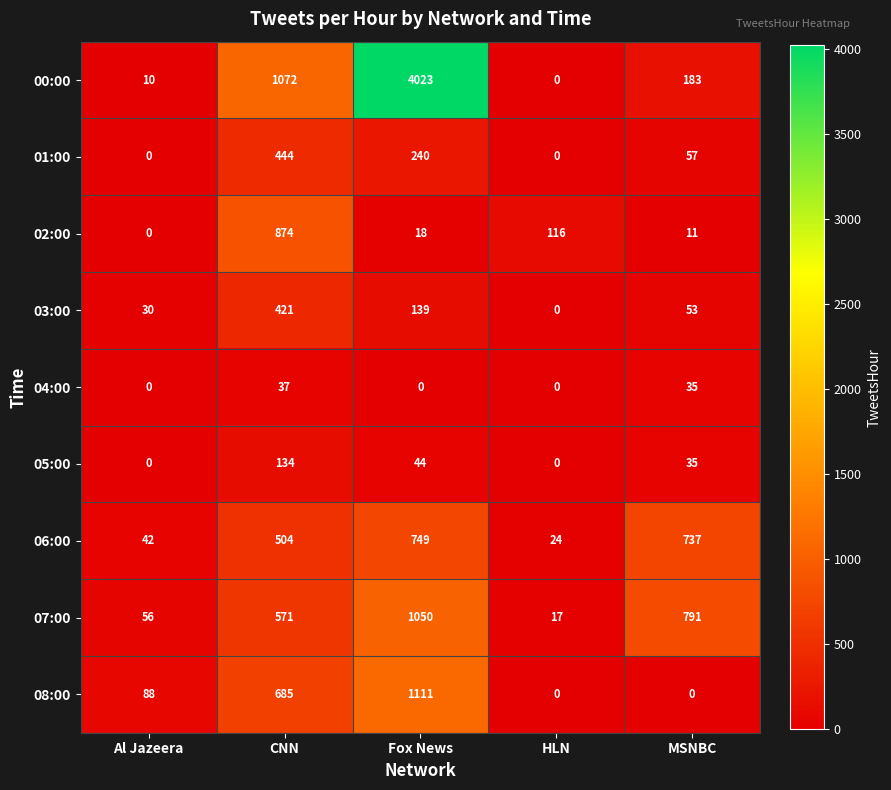

What is the sum of all 01:00 values?

741